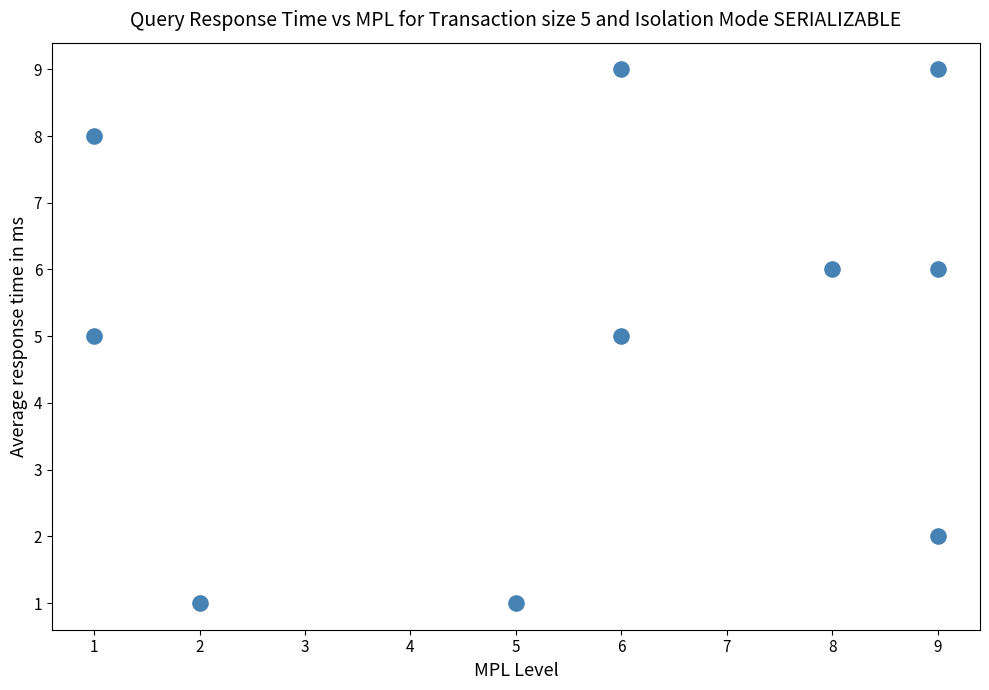

What is the range of X values (max minus min)?

8